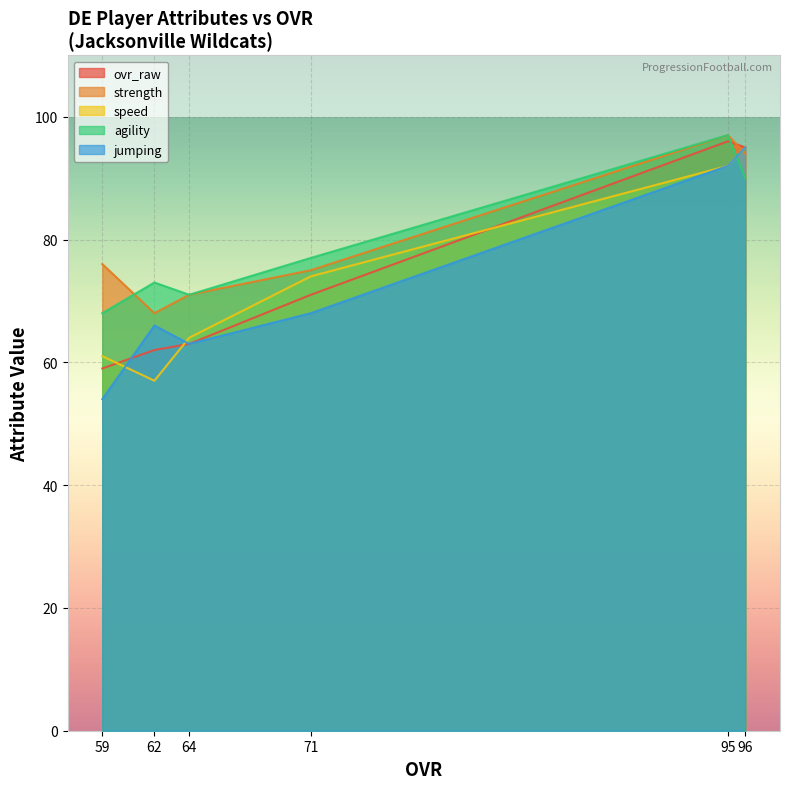

How many lines are shown in the chart?

5